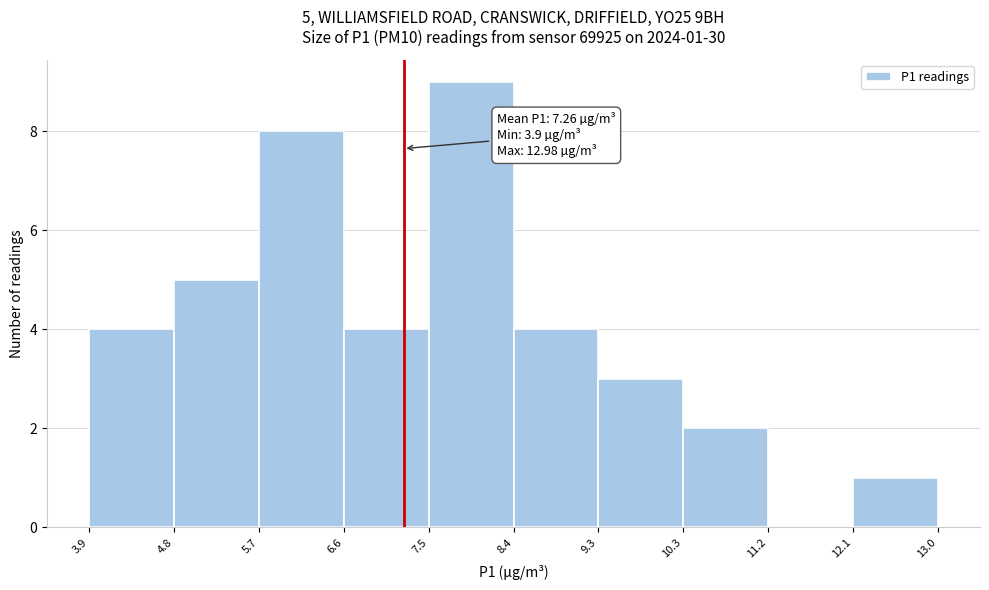

Over which range of the x-axis is the bar tallest?

7.5 to 8.4